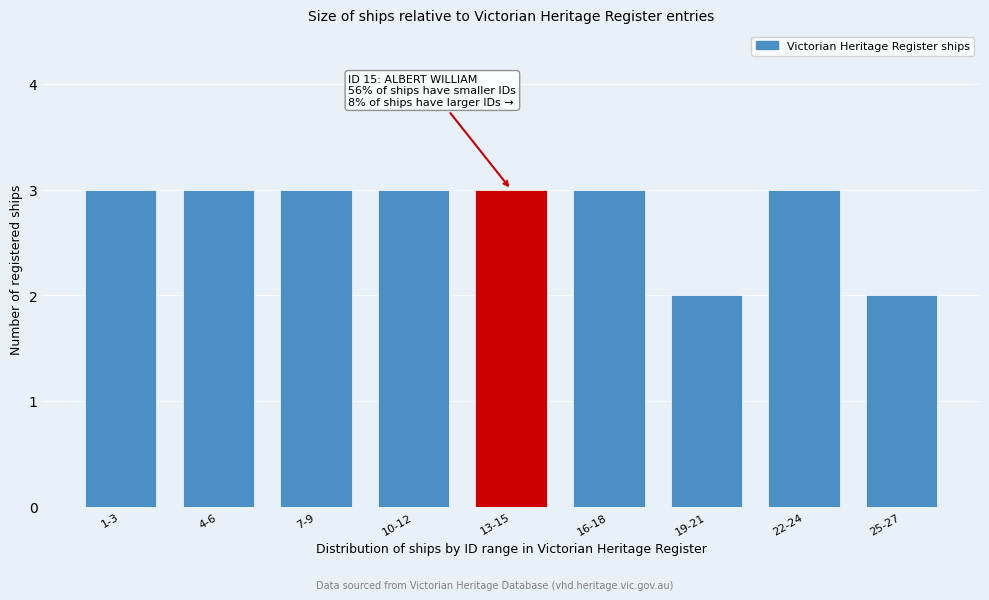

Reading right to left, list all the values displayed in this chart.

2	3	2	3	3	3	3	3	3